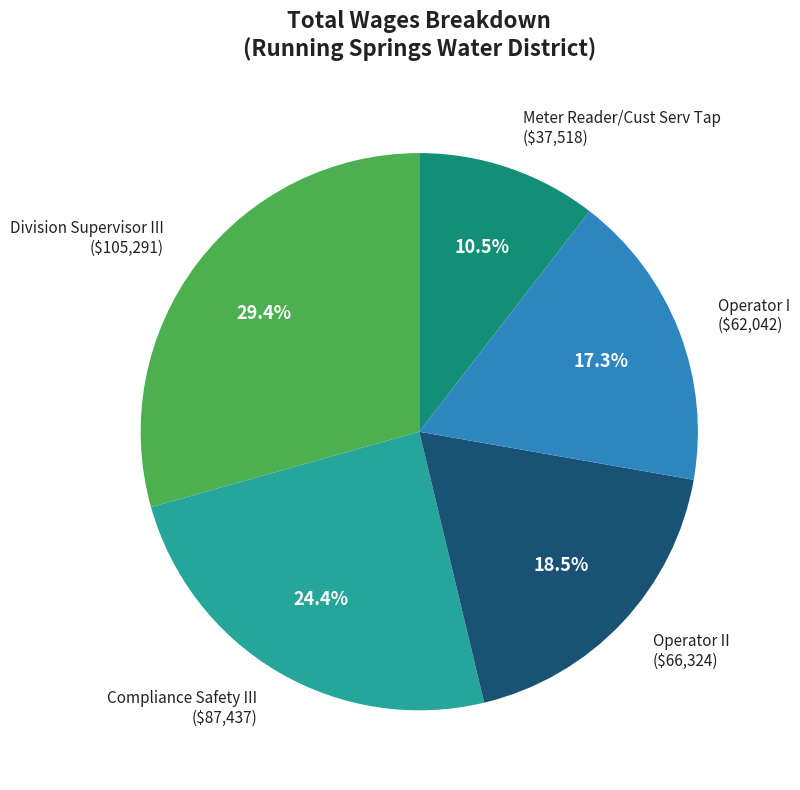

Is there any slice that represents more than half of the pie?

No